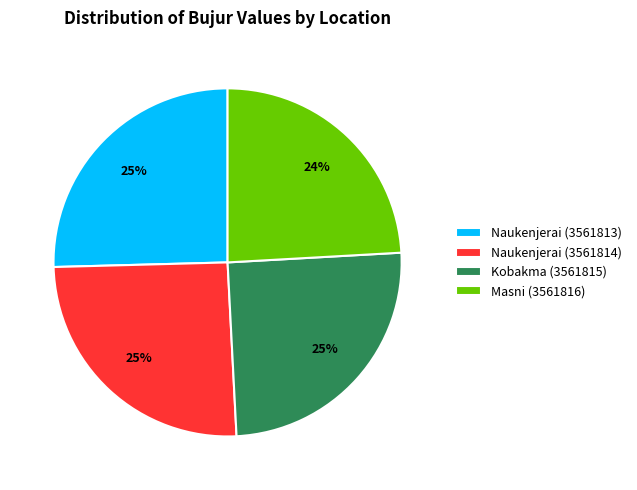

Is the sum of Masni (3561816) and Naukenjerai (3561813) greater than half?

No